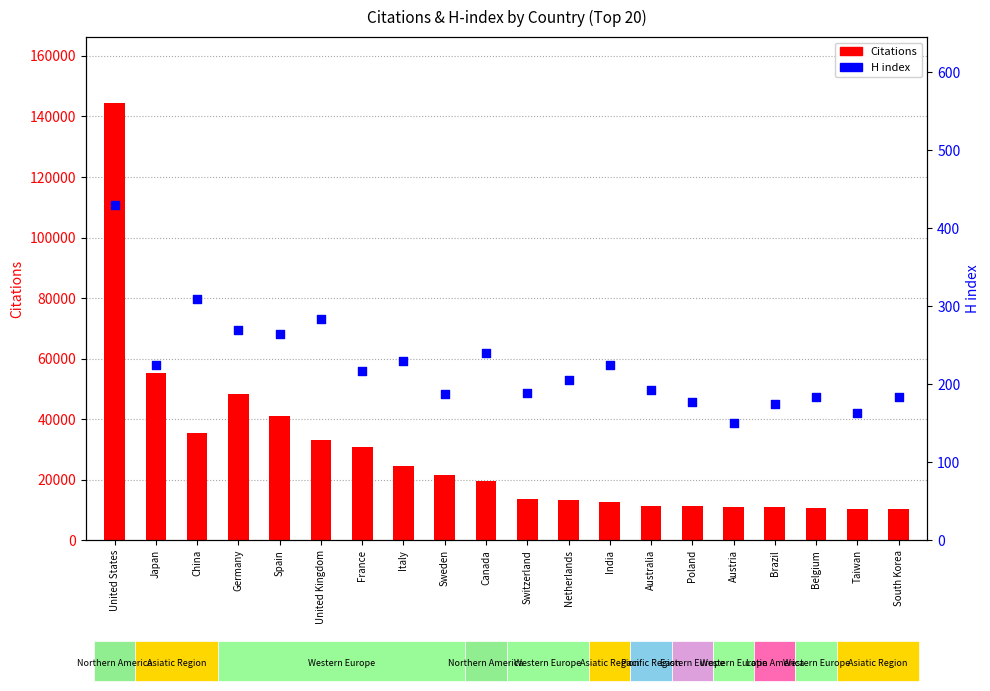

At how many categories does at least one series exceed 133097?

1